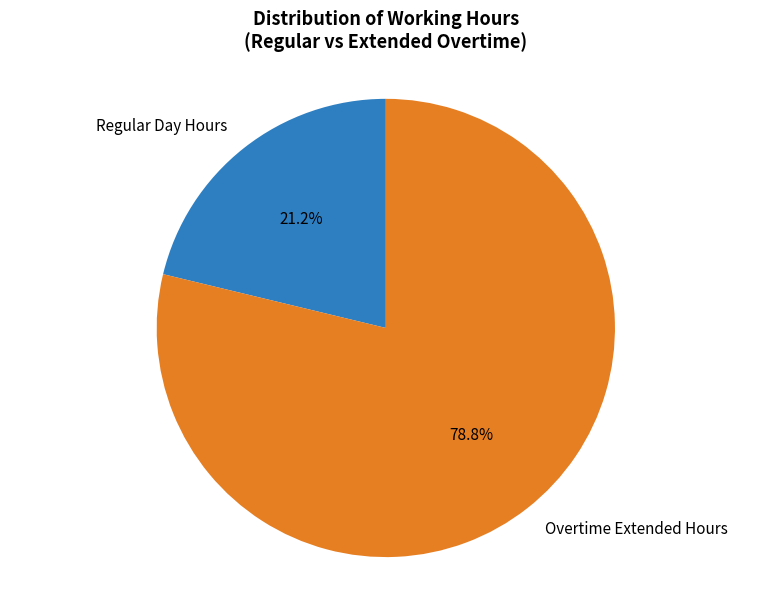

What is the ratio of the value at Regular Day Hours to the value at Overtime Extended Hours?

0.3